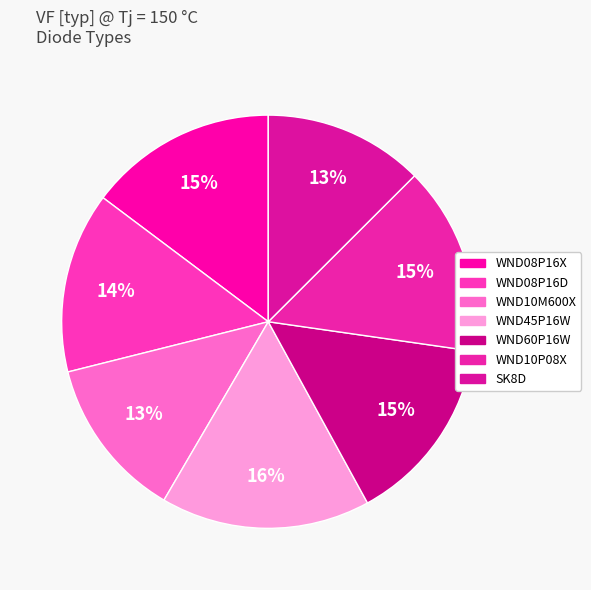

What percentage is NOT represented by WND10P08X?

85.2%